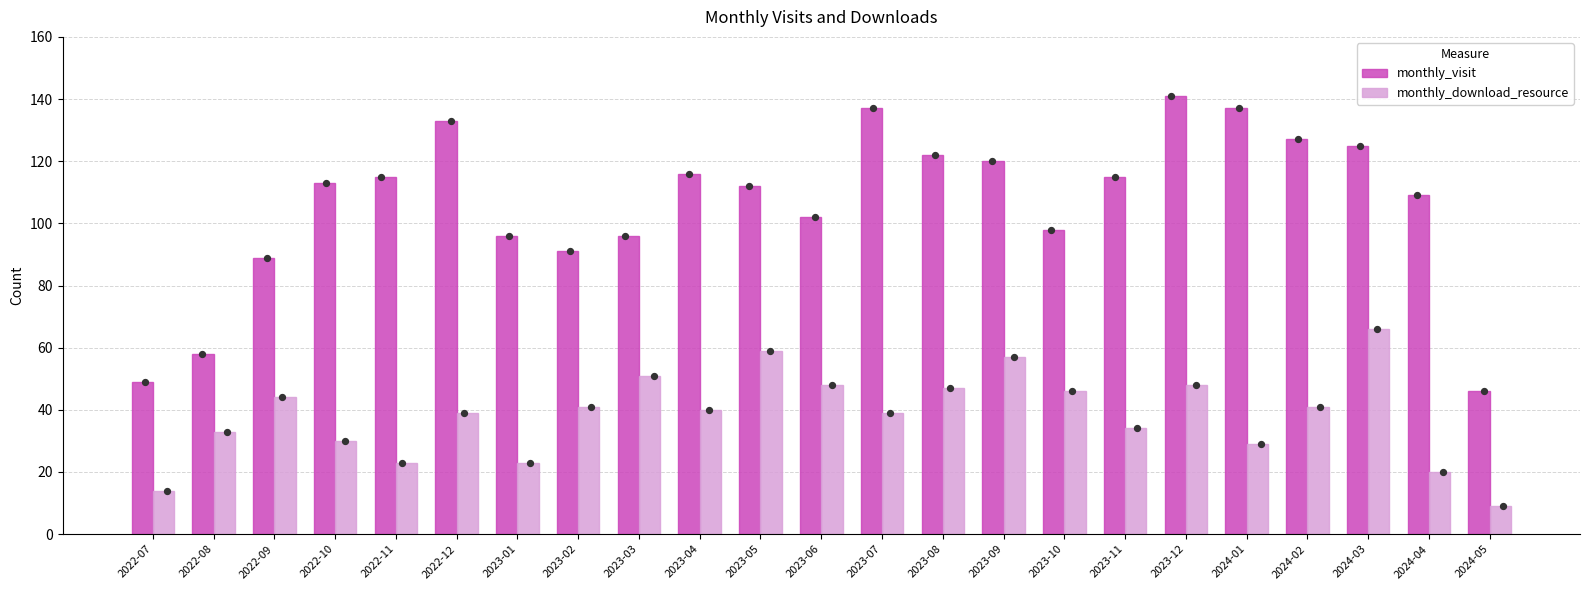

At which category is the sum across all series the highest?

2024-03